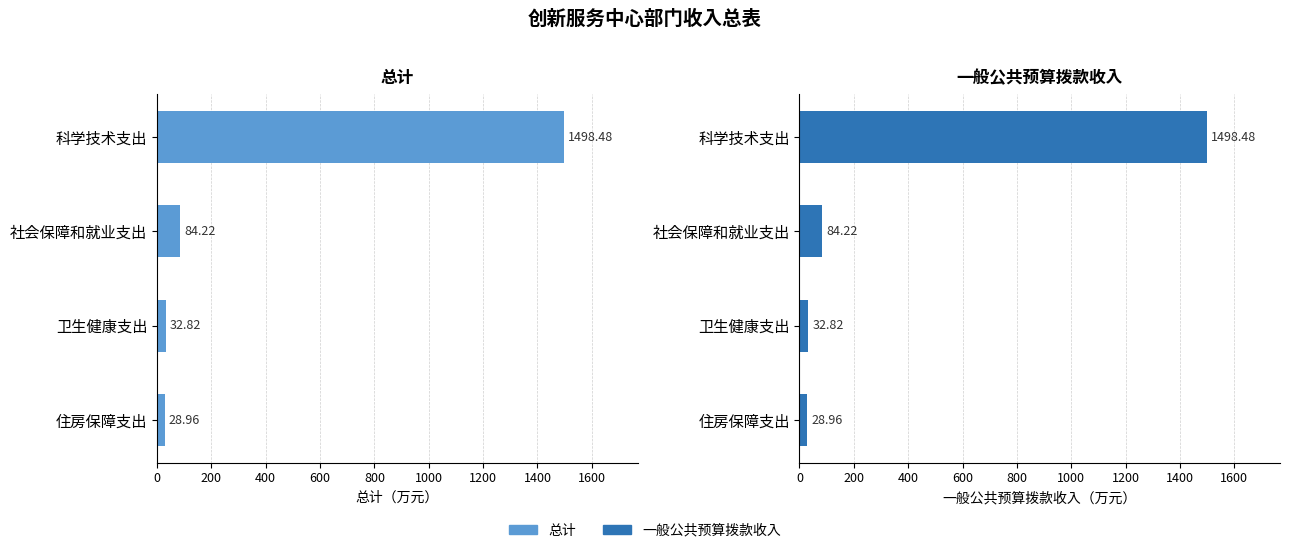

Count the number of categories in the chart.

4